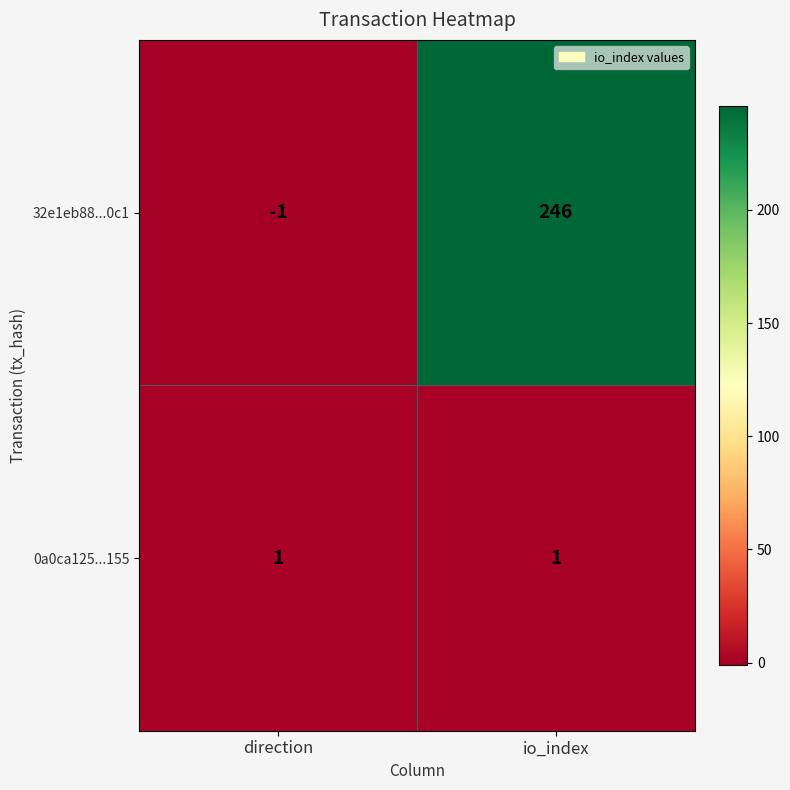

List the series in order of their overall mean, highest first.

32e1eb88...0c1, 0a0ca125...155